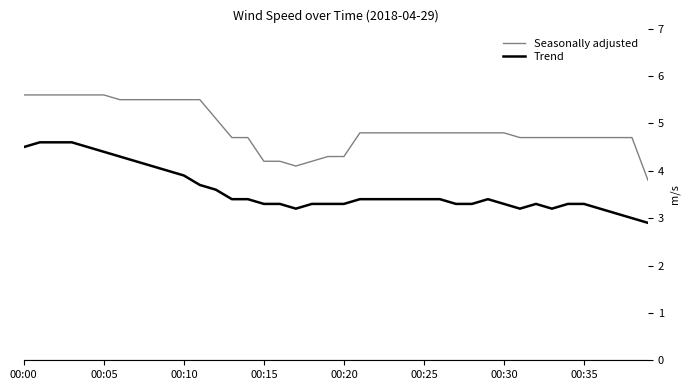

Rank the series by their average value, from lowest to highest.

Trend, Seasonally adjusted